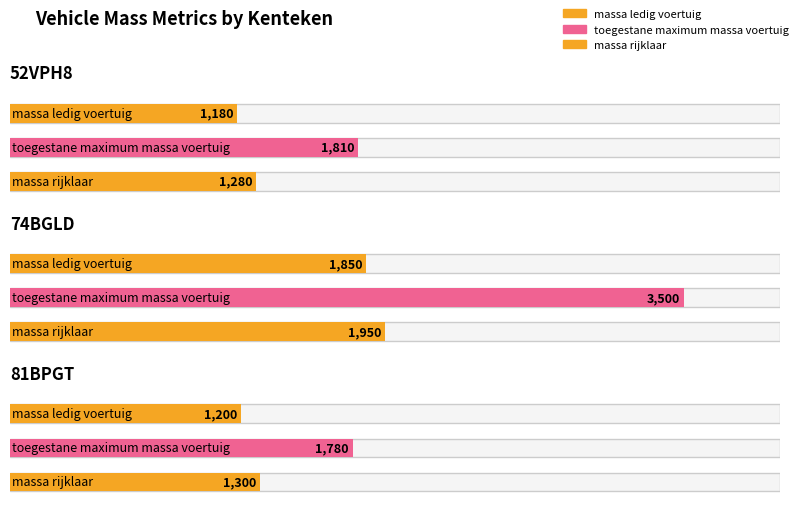

Rank the series at 74BGLD from lowest to highest value.

massa_ledig_voertuig, massa_rijklaar, toegestane_maximum_massa_voertuig